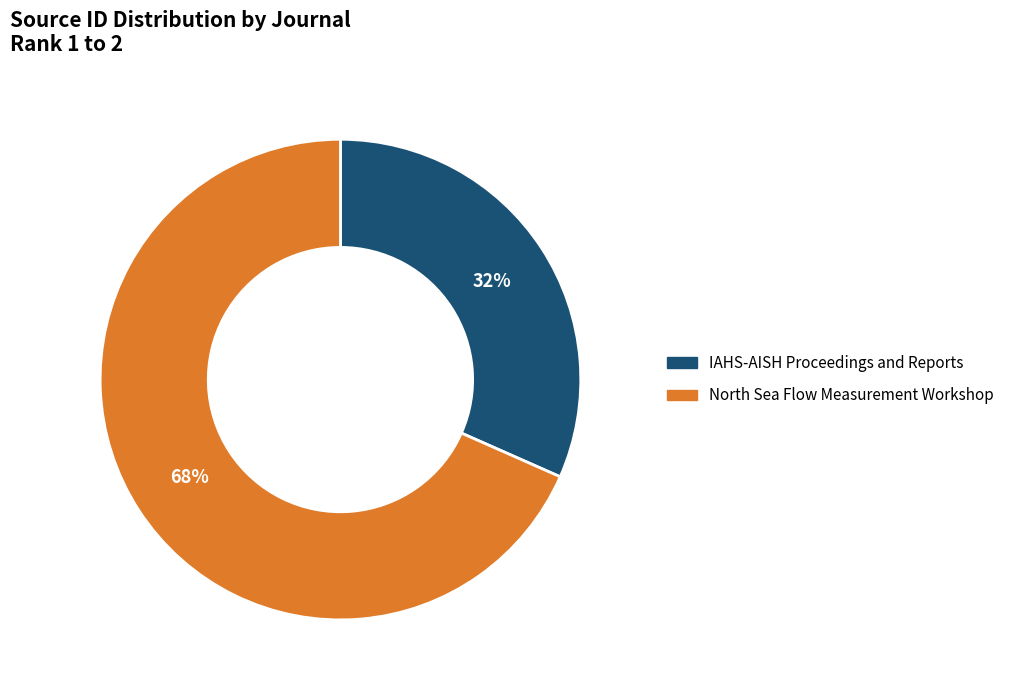

To the nearest percent, what is the combined percentage of IAHS-AISH Proceedings and Reports and North Sea Flow Measurement Workshop?

100%